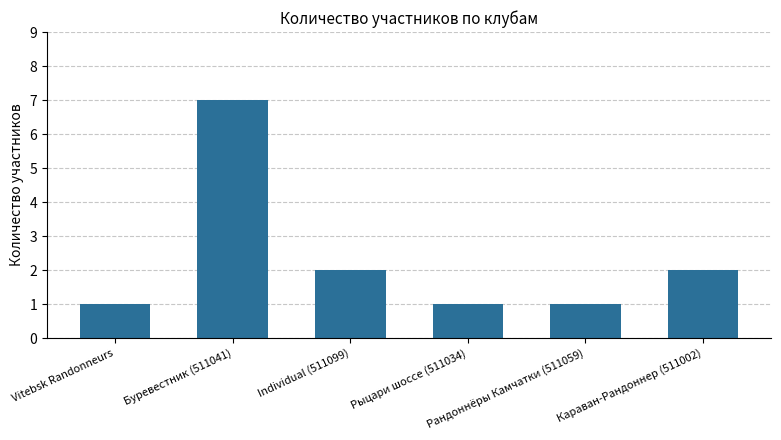

What is the difference between the maximum and second lowest values?

6